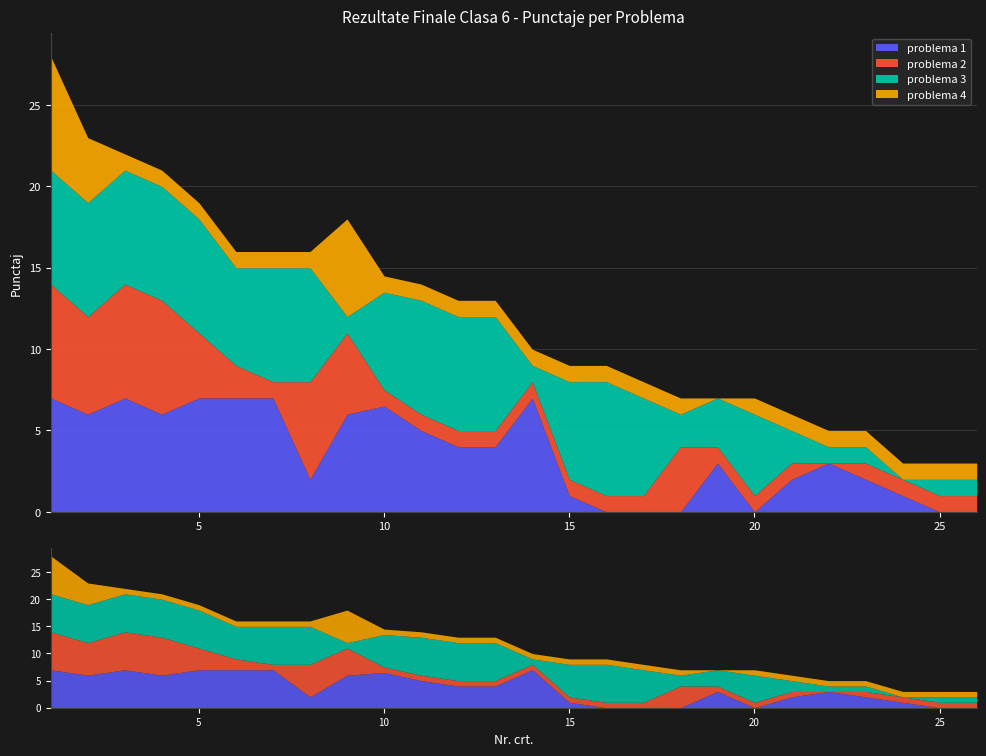

Count the number of categories in the chart.

26